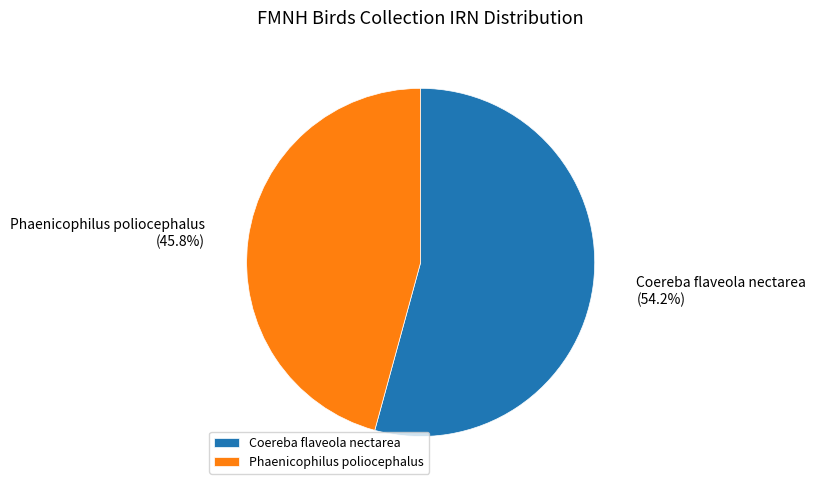

How many segments does this pie chart have?

2